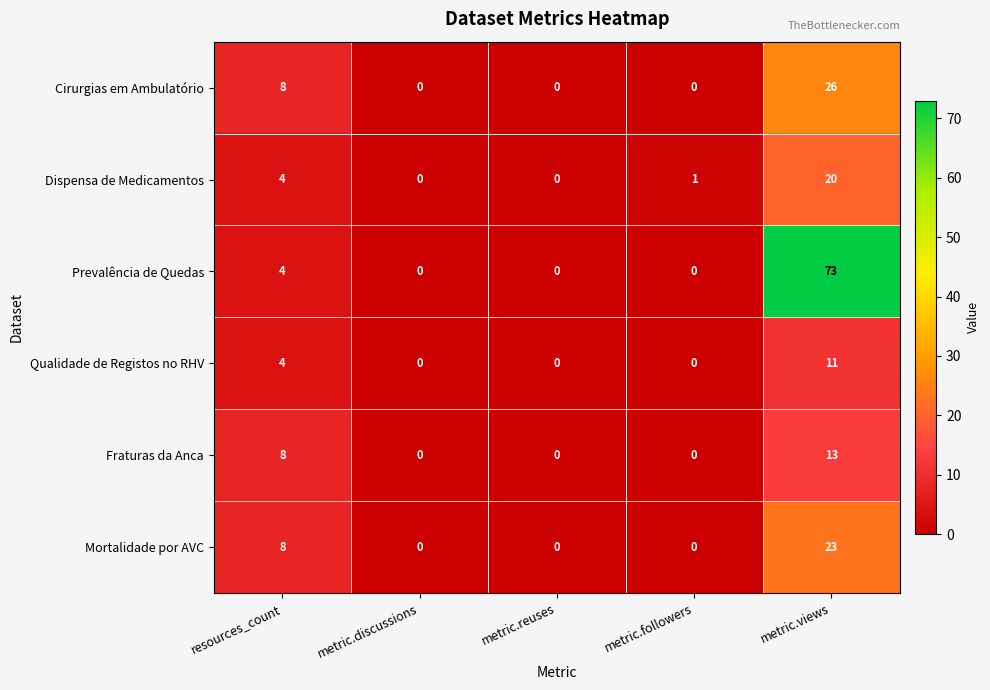

Which series changed the most between metric.discussions and metric.views?

Prevalência de Quedas